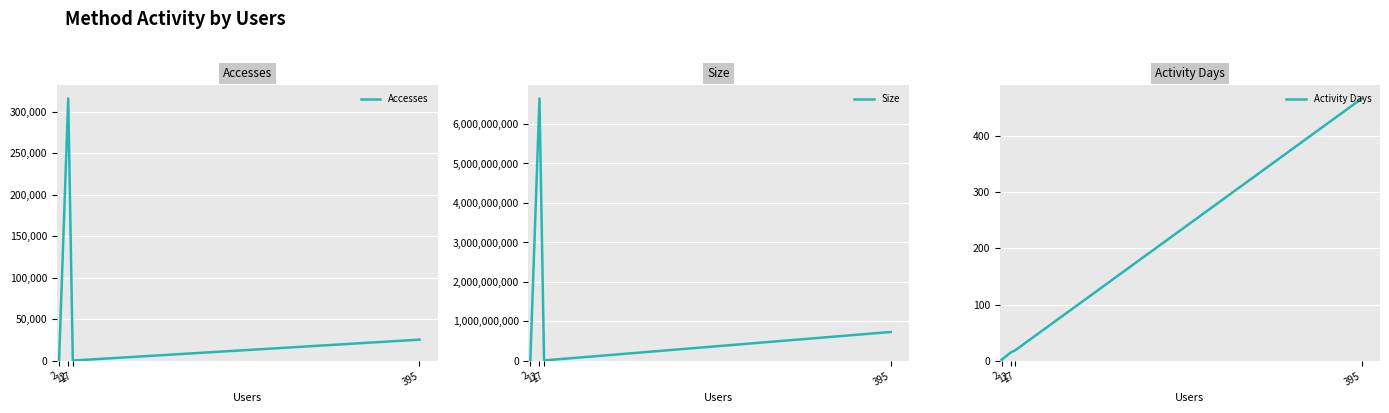

At which category is the sum across all series the highest?

12